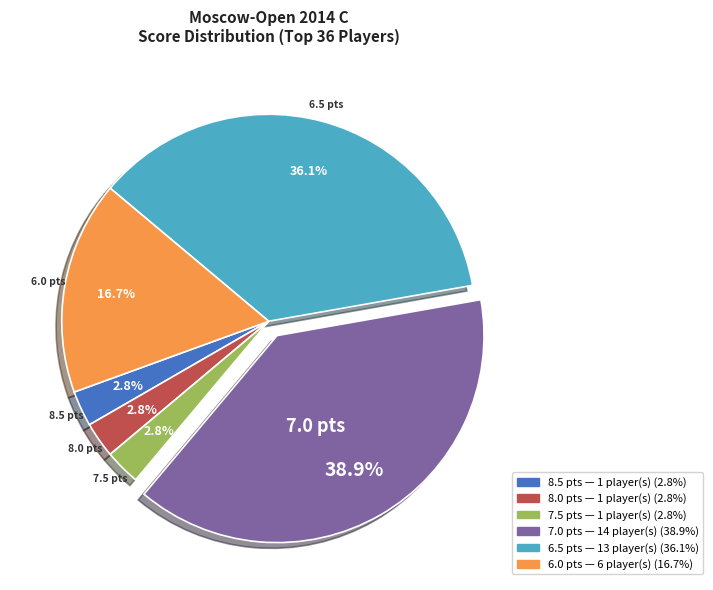

What percentage do 7.5 and 8.0 together represent?

5.6%